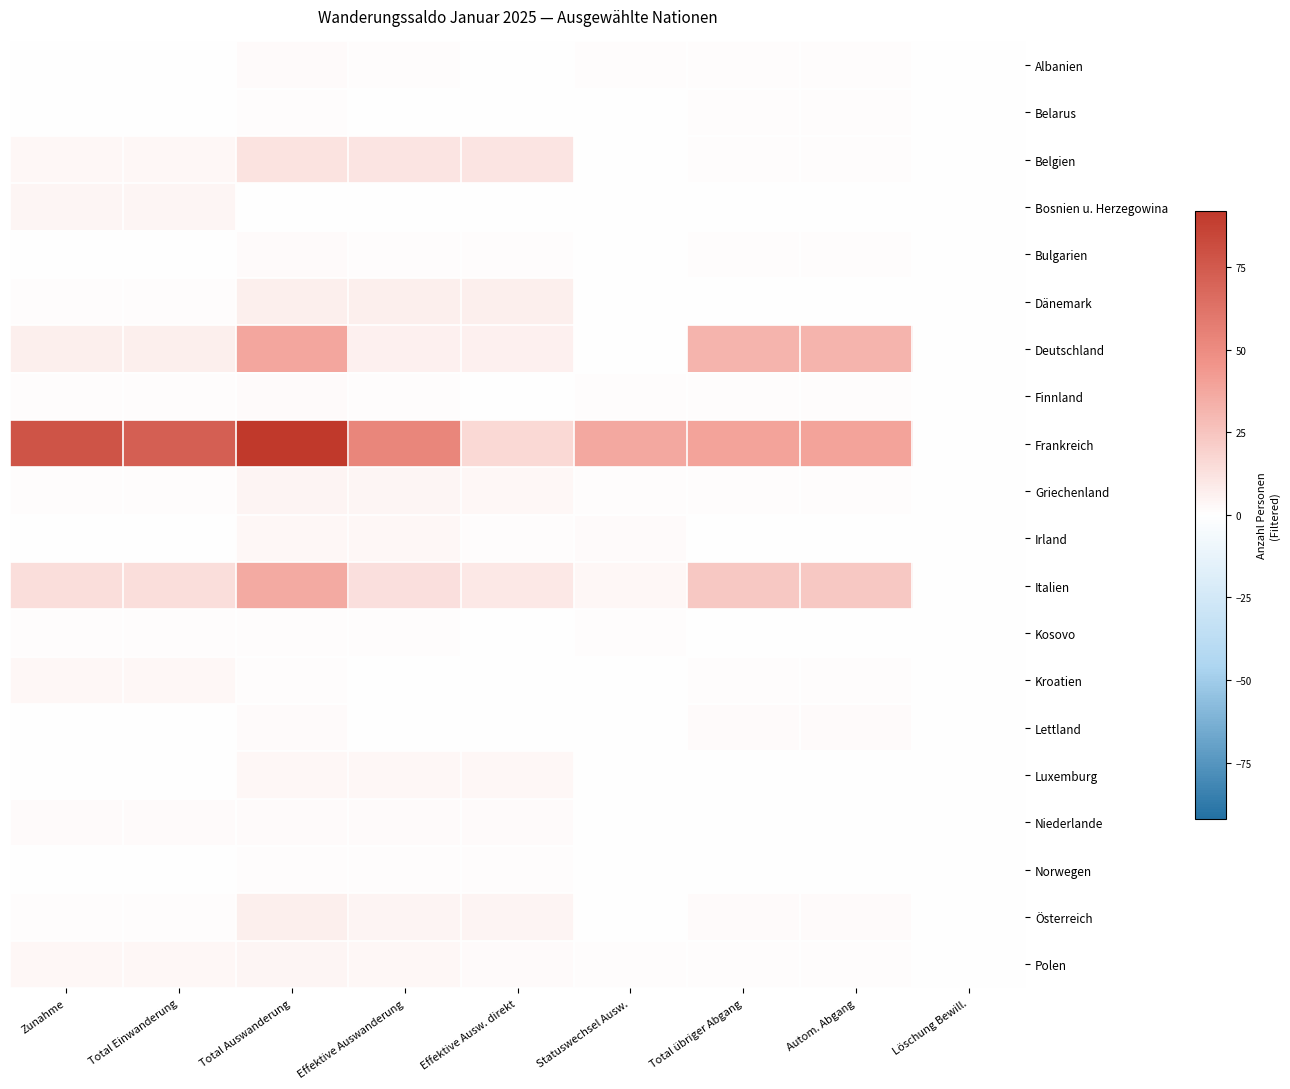

Reading left to right, extract all data points from this chart.

Albanien: Zunahme=0	Total Einwanderung=0	Total Auswanderung=2	Effektive Auswanderung=1	Effektive Ausw. direkt=0	Statuswechsel Ausw.=1	Total übriger Abgang=1	Autom. Abgang=1	Löschung Bewill.=0
Belarus: Zunahme=0	Total Einwanderung=0	Total Auswanderung=1	Effektive Auswanderung=0	Effektive Ausw. direkt=0	Statuswechsel Ausw.=0	Total übriger Abgang=1	Autom. Abgang=1	Löschung Bewill.=0
Belgien: Zunahme=3	Total Einwanderung=3	Total Auswanderung=12	Effektive Auswanderung=11	Effektive Ausw. direkt=11	Statuswechsel Ausw.=0	Total übriger Abgang=1	Autom. Abgang=1	Löschung Bewill.=0
Bosnien u. Herzegowina: Zunahme=4	Total Einwanderung=4	Total Auswanderung=0	Effektive Auswanderung=0	Effektive Ausw. direkt=0	Statuswechsel Ausw.=0	Total übriger Abgang=0	Autom. Abgang=0	Löschung Bewill.=0
Bulgarien: Zunahme=0	Total Einwanderung=0	Total Auswanderung=2	Effektive Auswanderung=1	Effektive Ausw. direkt=1	Statuswechsel Ausw.=0	Total übriger Abgang=1	Autom. Abgang=1	Löschung Bewill.=0
Dänemark: Zunahme=1	Total Einwanderung=1	Total Auswanderung=7	Effektive Auswanderung=7	Effektive Ausw. direkt=7	Statuswechsel Ausw.=0	Total übriger Abgang=0	Autom. Abgang=0	Löschung Bewill.=0
Deutschland: Zunahme=7	Total Einwanderung=7	Total Auswanderung=38	Effektive Auswanderung=6	Effektive Ausw. direkt=6	Statuswechsel Ausw.=0	Total übriger Abgang=32	Autom. Abgang=32	Löschung Bewill.=0
Finnland: Zunahme=1	Total Einwanderung=1	Total Auswanderung=2	Effektive Auswanderung=1	Effektive Ausw. direkt=0	Statuswechsel Ausw.=1	Total übriger Abgang=1	Autom. Abgang=1	Löschung Bewill.=0
Frankreich: Zunahme=78	Total Einwanderung=72	Total Auswanderung=92	Effektive Auswanderung=53	Effektive Ausw. direkt=16	Statuswechsel Ausw.=37	Total übriger Abgang=39	Autom. Abgang=39	Löschung Bewill.=0
Griechenland: Zunahme=1	Total Einwanderung=1	Total Auswanderung=5	Effektive Auswanderung=4	Effektive Ausw. direkt=3	Statuswechsel Ausw.=1	Total übriger Abgang=1	Autom. Abgang=1	Löschung Bewill.=0
Irland: Zunahme=0	Total Einwanderung=0	Total Auswanderung=3	Effektive Auswanderung=3	Effektive Ausw. direkt=1	Statuswechsel Ausw.=2	Total übriger Abgang=0	Autom. Abgang=0	Löschung Bewill.=0
Italien: Zunahme=14	Total Einwanderung=14	Total Auswanderung=36	Effektive Auswanderung=13	Effektive Ausw. direkt=10	Statuswechsel Ausw.=3	Total übriger Abgang=23	Autom. Abgang=23	Löschung Bewill.=0
Kosovo: Zunahme=1	Total Einwanderung=1	Total Auswanderung=1	Effektive Auswanderung=1	Effektive Ausw. direkt=0	Statuswechsel Ausw.=1	Total übriger Abgang=0	Autom. Abgang=0	Löschung Bewill.=0
Kroatien: Zunahme=3	Total Einwanderung=3	Total Auswanderung=1	Effektive Auswanderung=0	Effektive Ausw. direkt=0	Statuswechsel Ausw.=0	Total übriger Abgang=1	Autom. Abgang=1	Löschung Bewill.=0
Lettland: Zunahme=0	Total Einwanderung=0	Total Auswanderung=2	Effektive Auswanderung=0	Effektive Ausw. direkt=0	Statuswechsel Ausw.=0	Total übriger Abgang=2	Autom. Abgang=2	Löschung Bewill.=0
Luxemburg: Zunahme=0	Total Einwanderung=0	Total Auswanderung=3	Effektive Auswanderung=3	Effektive Ausw. direkt=3	Statuswechsel Ausw.=0	Total übriger Abgang=0	Autom. Abgang=0	Löschung Bewill.=0
Niederlande: Zunahme=2	Total Einwanderung=2	Total Auswanderung=2	Effektive Auswanderung=2	Effektive Ausw. direkt=2	Statuswechsel Ausw.=0	Total übriger Abgang=0	Autom. Abgang=0	Löschung Bewill.=0
Norwegen: Zunahme=0	Total Einwanderung=0	Total Auswanderung=1	Effektive Auswanderung=1	Effektive Ausw. direkt=1	Statuswechsel Ausw.=0	Total übriger Abgang=0	Autom. Abgang=0	Löschung Bewill.=0
Österreich: Zunahme=1	Total Einwanderung=1	Total Auswanderung=7	Effektive Auswanderung=5	Effektive Ausw. direkt=5	Statuswechsel Ausw.=0	Total übriger Abgang=2	Autom. Abgang=2	Löschung Bewill.=0
Polen: Zunahme=3	Total Einwanderung=3	Total Auswanderung=4	Effektive Auswanderung=3	Effektive Ausw. direkt=2	Statuswechsel Ausw.=1	Total übriger Abgang=1	Autom. Abgang=1	Löschung Bewill.=0